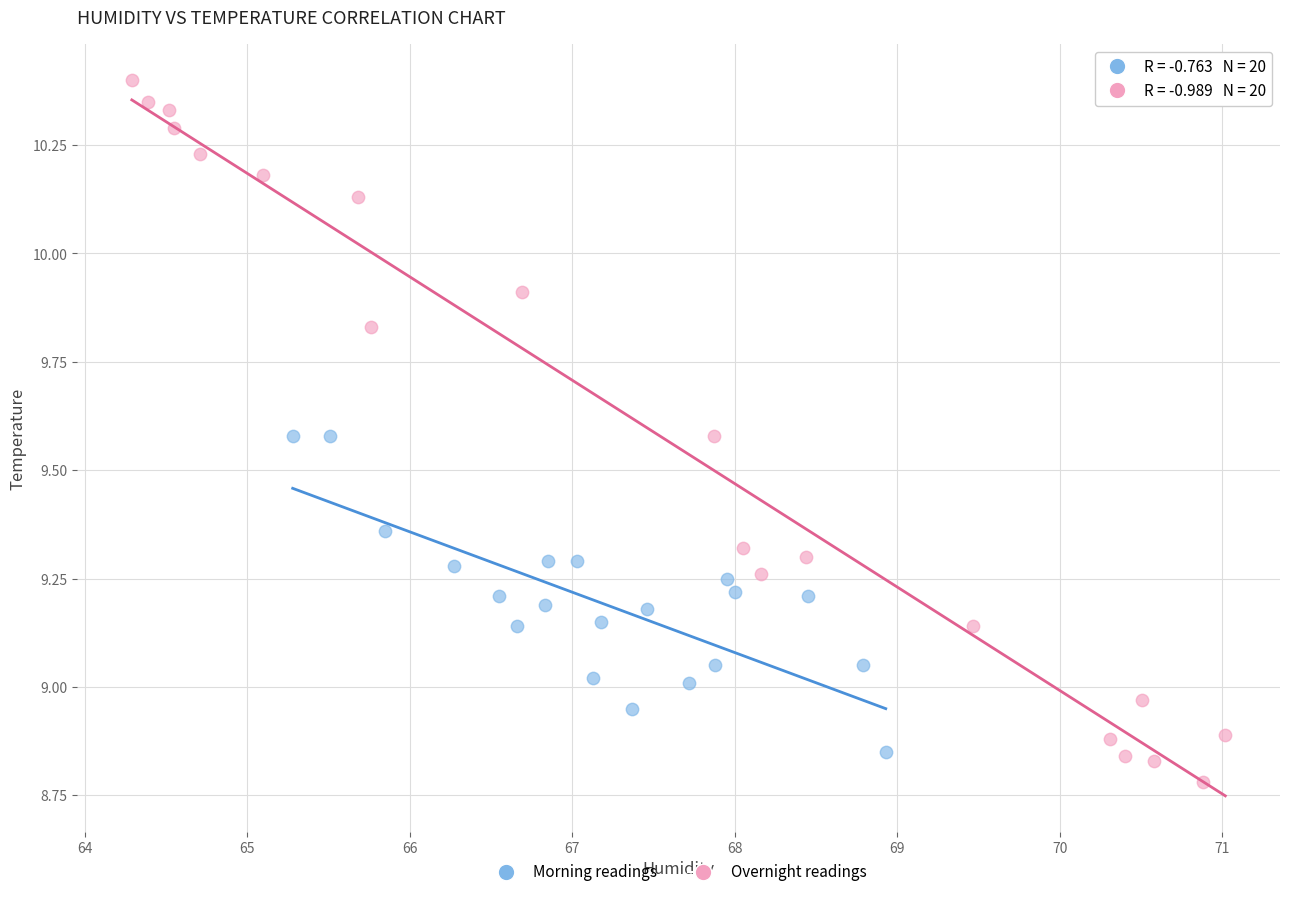

Which series reaches the maximum Y coordinate?

Overnight readings